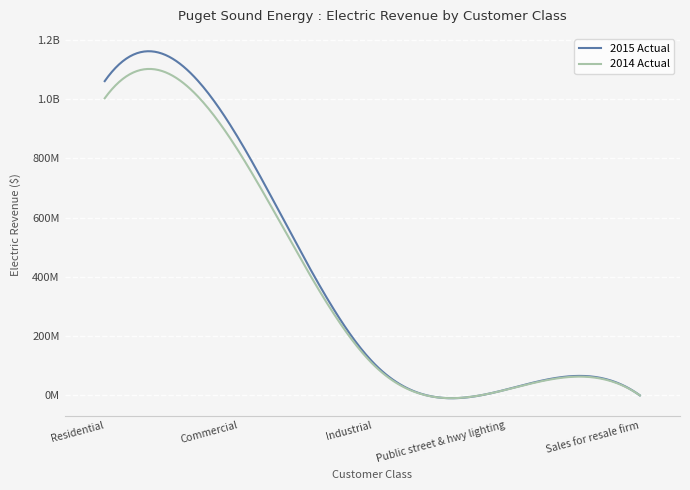

What are all the series names shown in the legend?

2015 Actual, 2014 Actual